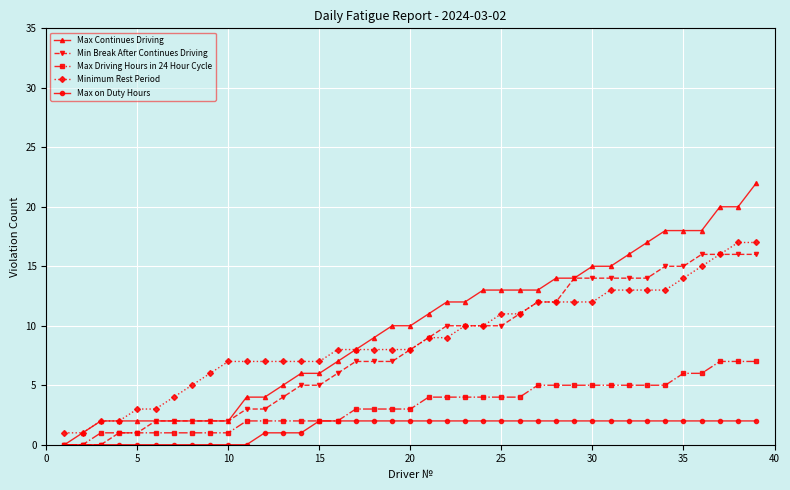

What is the value of the Max Driving Hours in 24 Hour Cycle point at the 24th from the left?

4